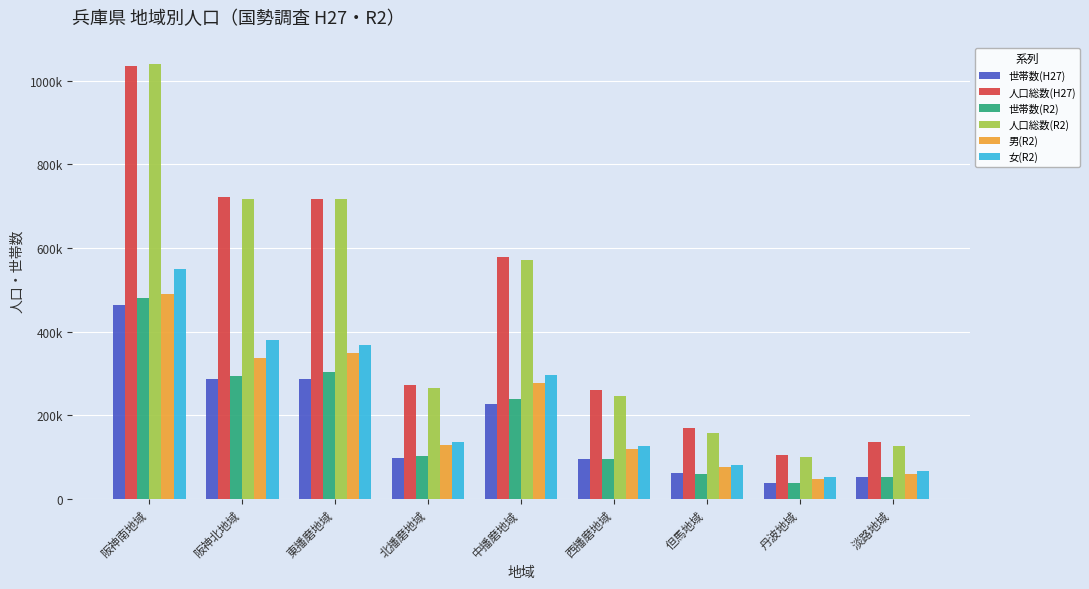

Which series has the largest range (max minus min)?

人口総数(R2)